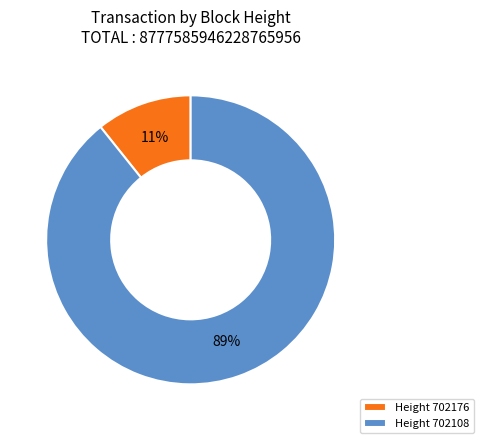

To the nearest percent, what is the combined percentage of Height 702176 and Height 702108?

100%